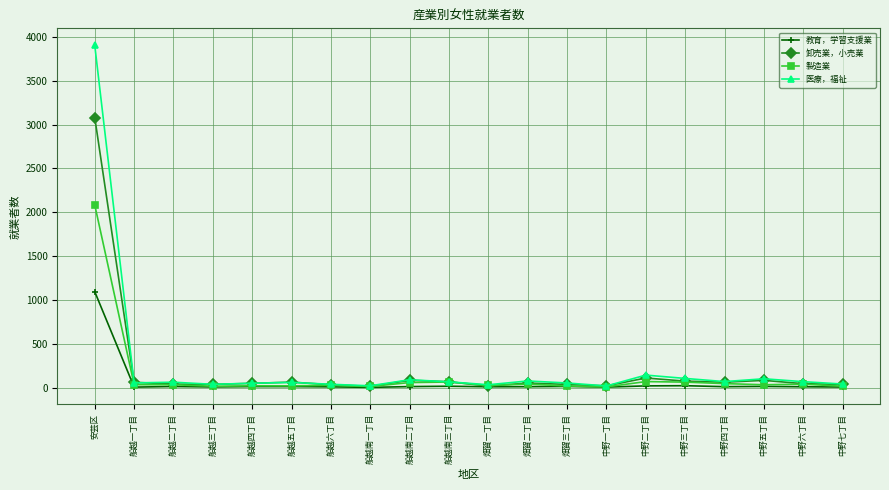

At how many categories does at least one series exceed 740?

1